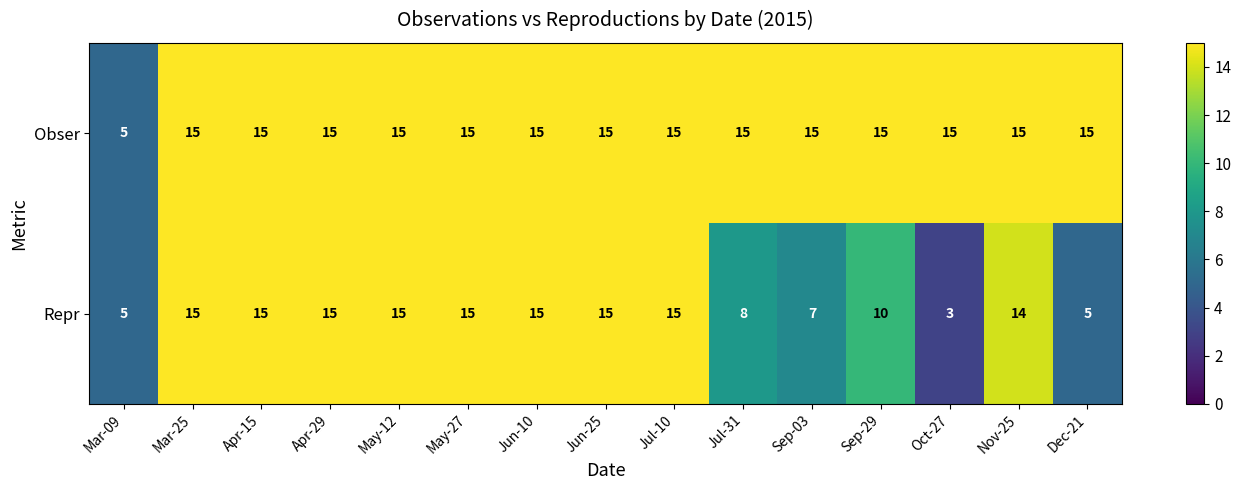

Reading left to right, transcribe all the data shown in this chart.

Obser: Mar-09=5	Mar-25=15	Apr-15=15	Apr-29=15	May-12=15	May-27=15	Jun-10=15	Jun-25=15	Jul-10=15	Jul-31=15	Sep-03=15	Sep-29=15	Oct-27=15	Nov-25=15	Dec-21=15
Repr: Mar-09=5	Mar-25=15	Apr-15=15	Apr-29=15	May-12=15	May-27=15	Jun-10=15	Jun-25=15	Jul-10=15	Jul-31=8	Sep-03=7	Sep-29=10	Oct-27=3	Nov-25=14	Dec-21=5